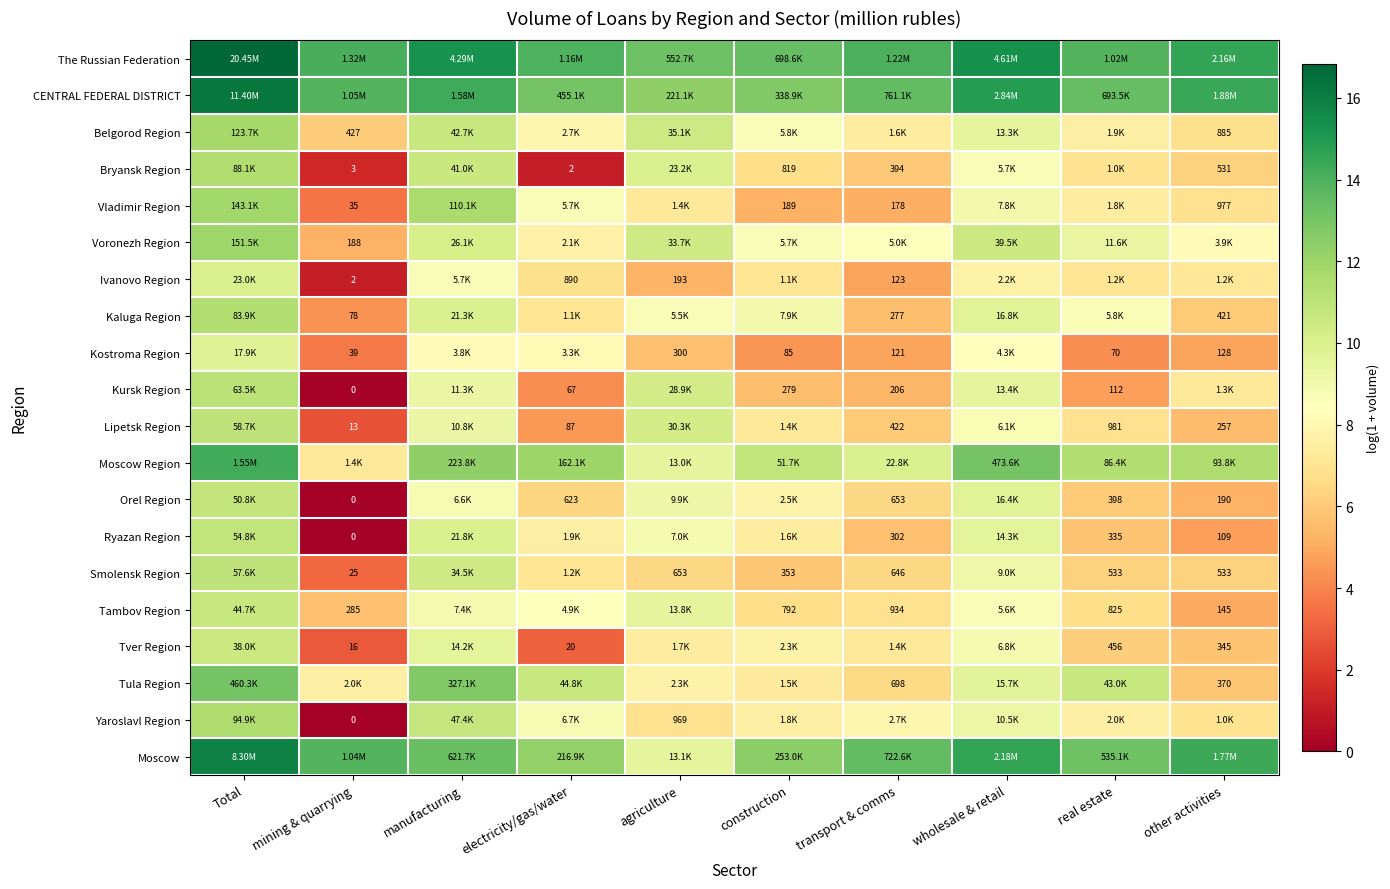

Rank the series at electricity/gas/water from lowest to highest value.

Bryansk Region, Tver Region, Kursk Region, Lipetsk Region, Orel Region, Ivanovo Region, Kaluga Region, Smolensk Region, Ryazan Region, Voronezh Region, Belgorod Region, Kostroma Region, Tambov Region, Vladimir Region, Yaroslavl Region, Tula Region, Moscow Region, Moscow, CENTRAL FEDERAL DISTRICT, The Russian Federation